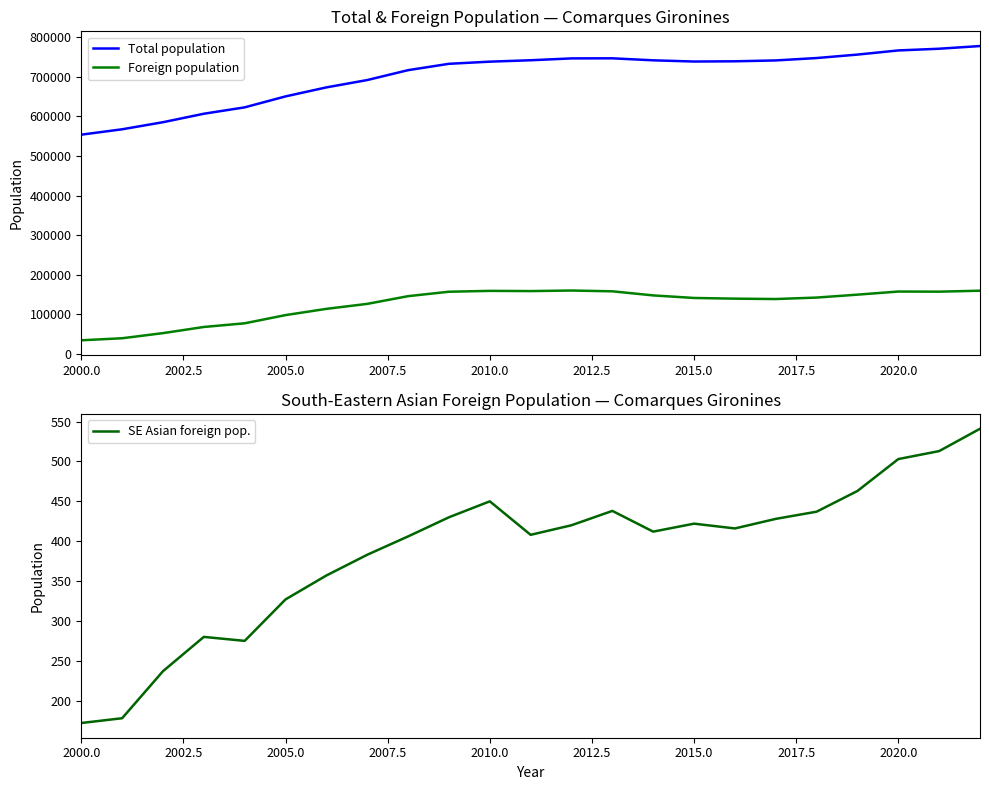

Which series has the largest total across all categories?

Total population